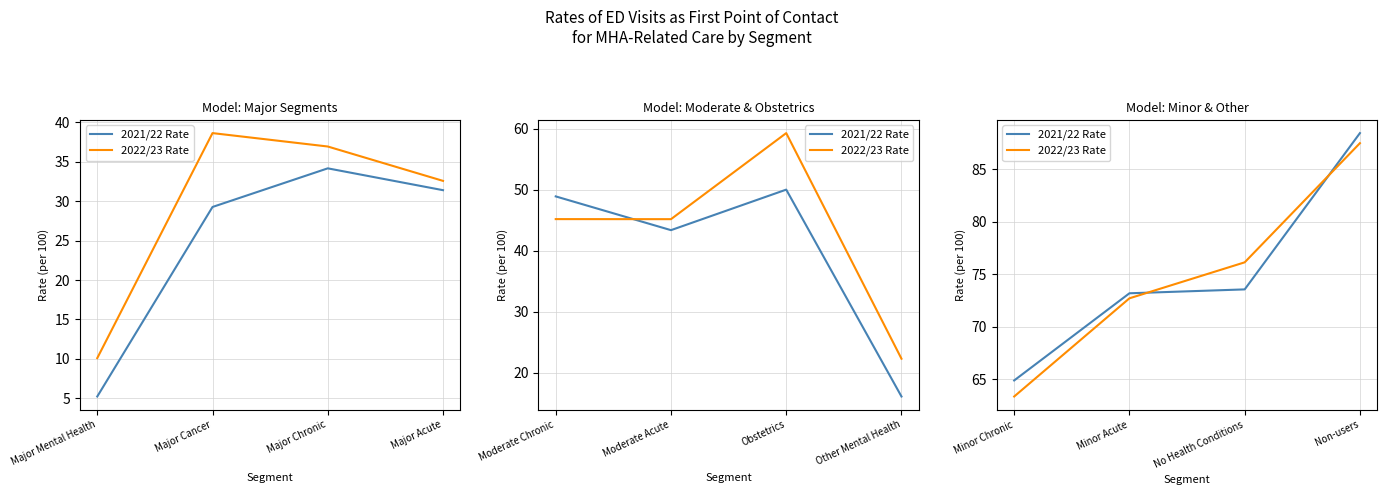

The value of 2021/22 Rate at Non-users is 131.2. True or false?

False